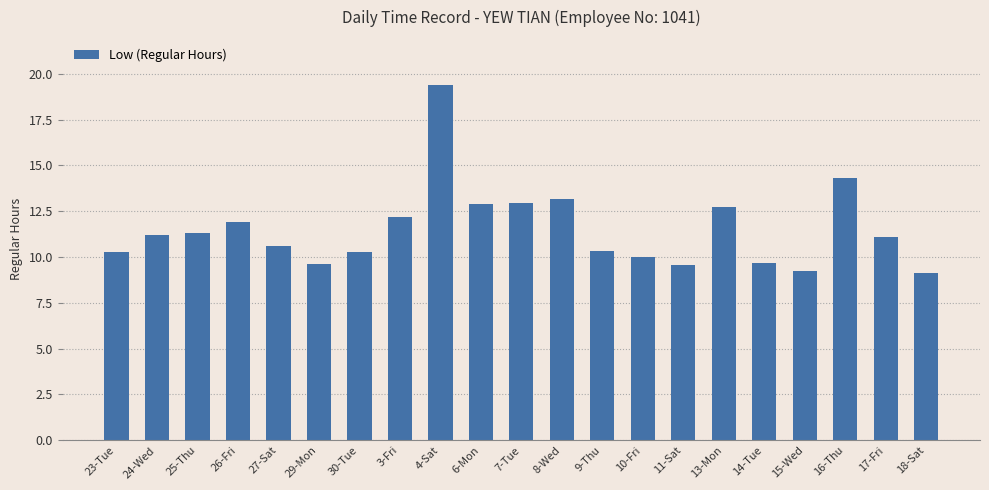

What is the value of the 20th bar from the left?

11.1